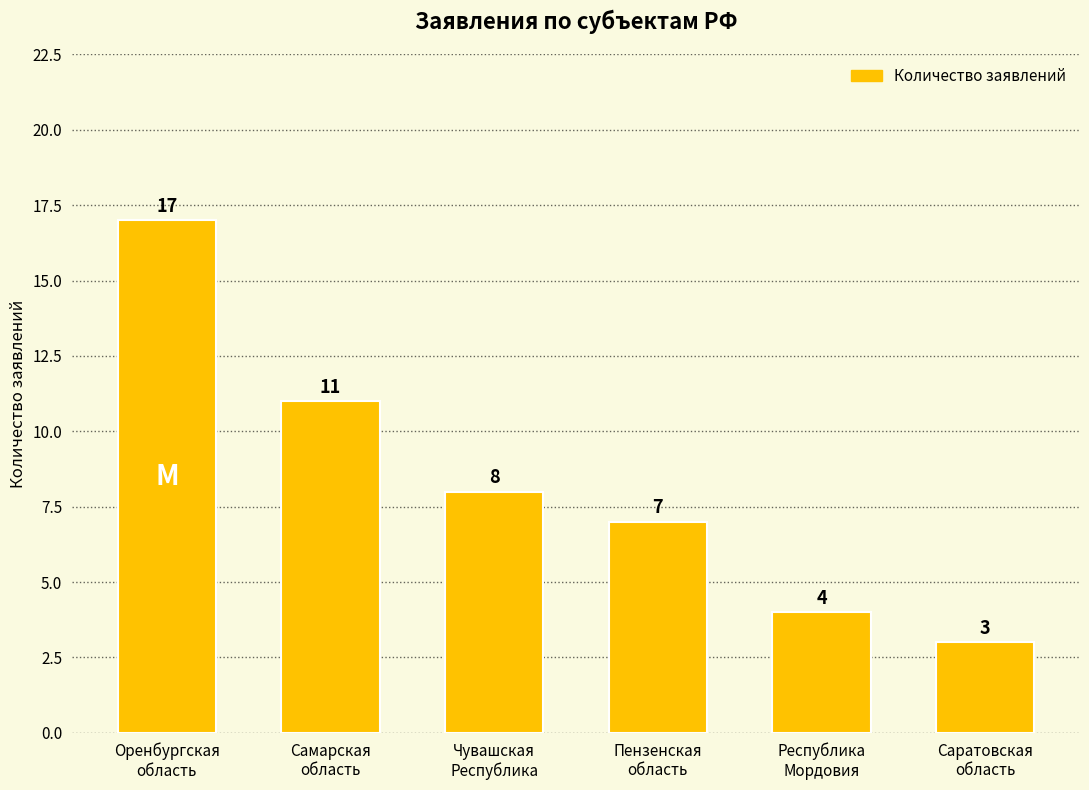

How many data points does each series have?

6